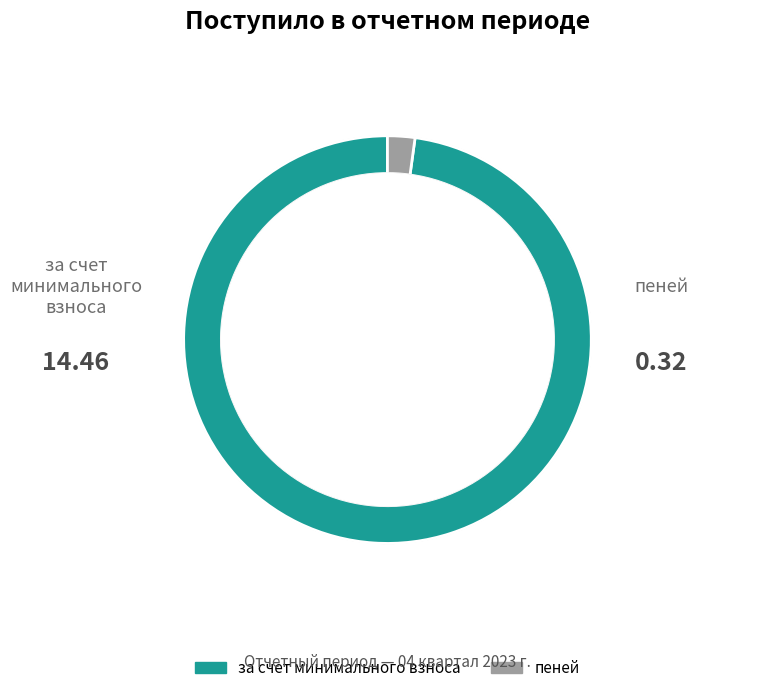

What is the total percentage of за счет минимального взноса and пеней?

100.0%